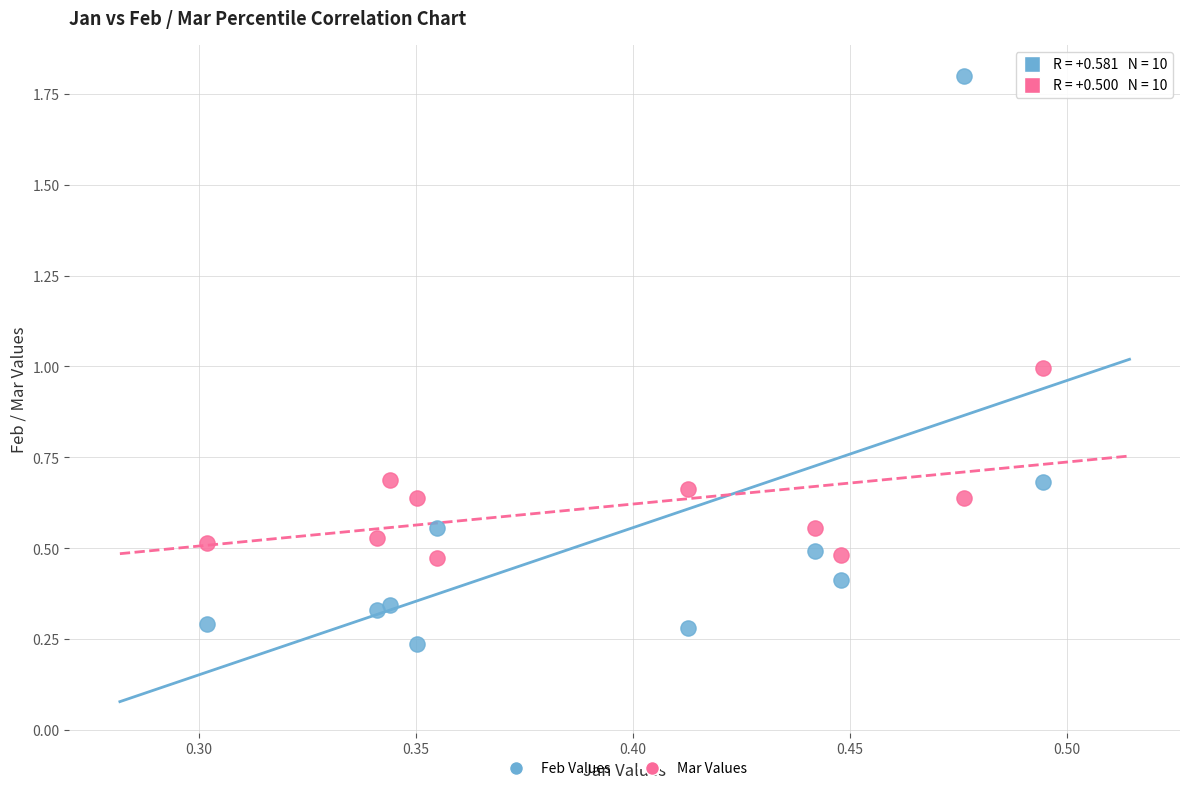

Which series has the largest Y range (max minus min)?

Feb Values